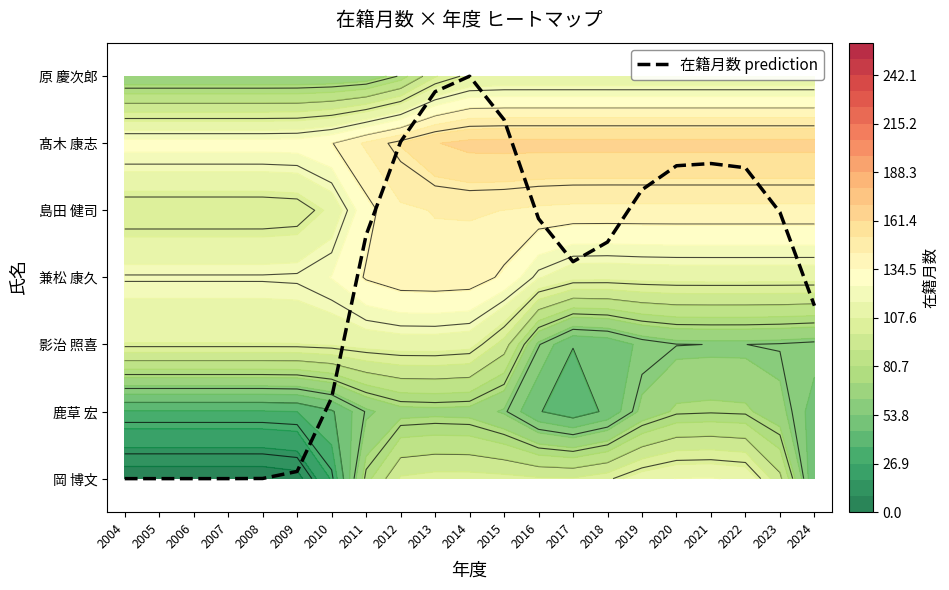

List the labels in order of value, smallest first.

2004, 2005, 2006, 2007, 2008, 2009, 2010, 2024, 2017, 2018, 2011, 2016, 2023, 2019, 2022, 2020, 2021, 2012, 2015, 2013, 2014